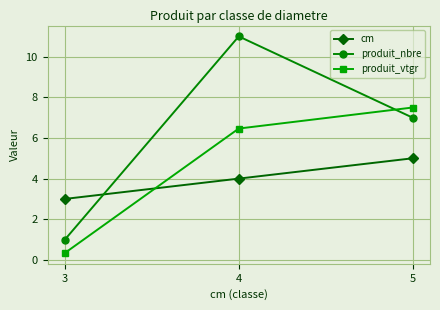

Reading right to left, extract all data points from this chart.

cm: 5.0	4.0	3.0
produit_nbre: 7.0	11.0	1.0
produit_vtgr: 7.5	6.5	0.3